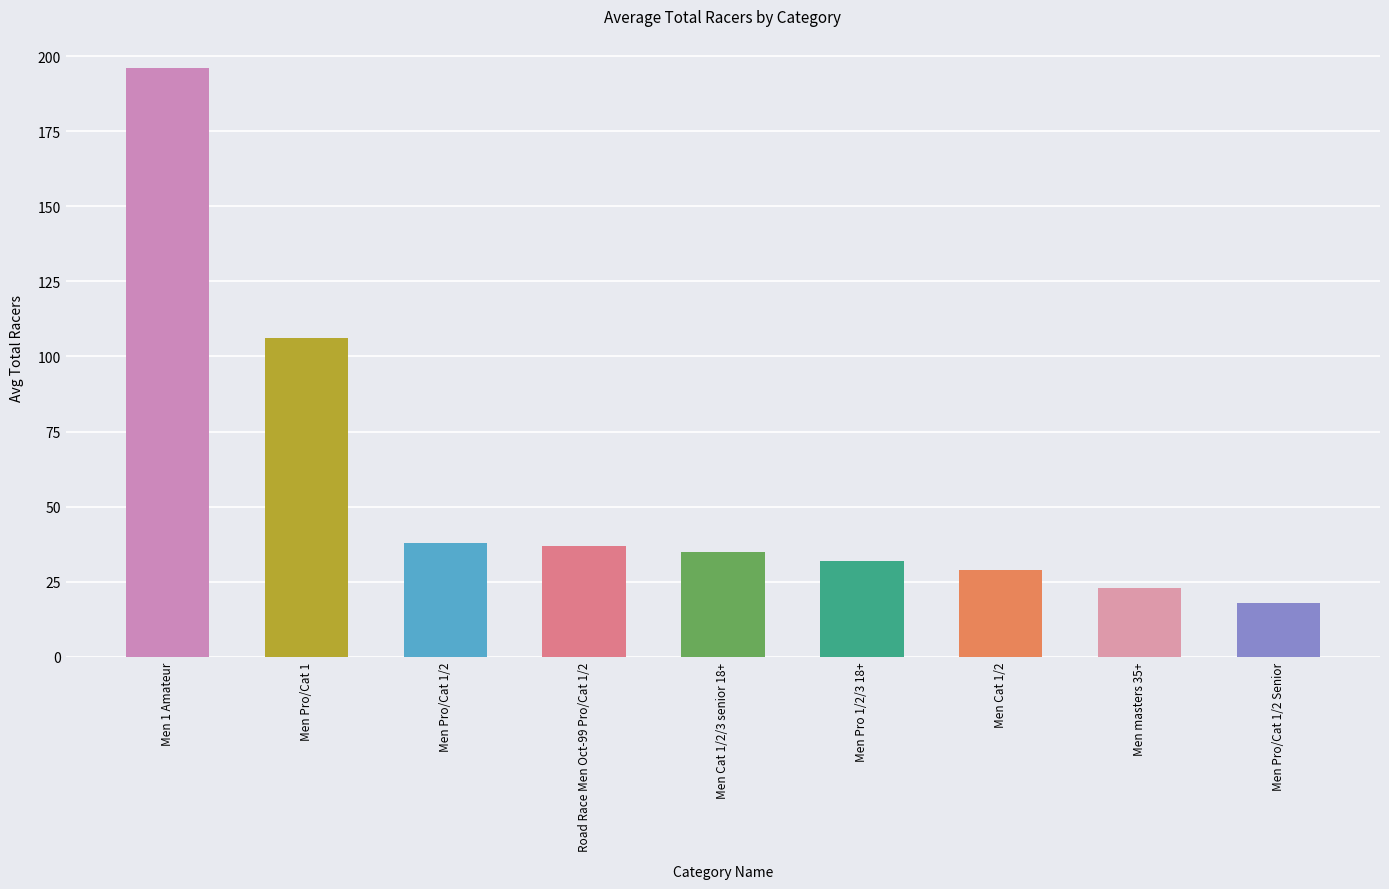

How many distinct data groups are displayed?

1